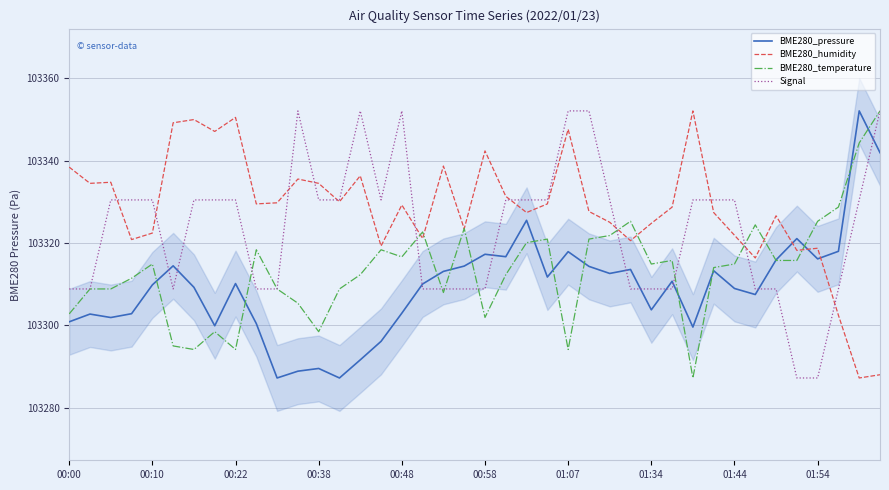

What is the average value of the Signal series?

103323.4